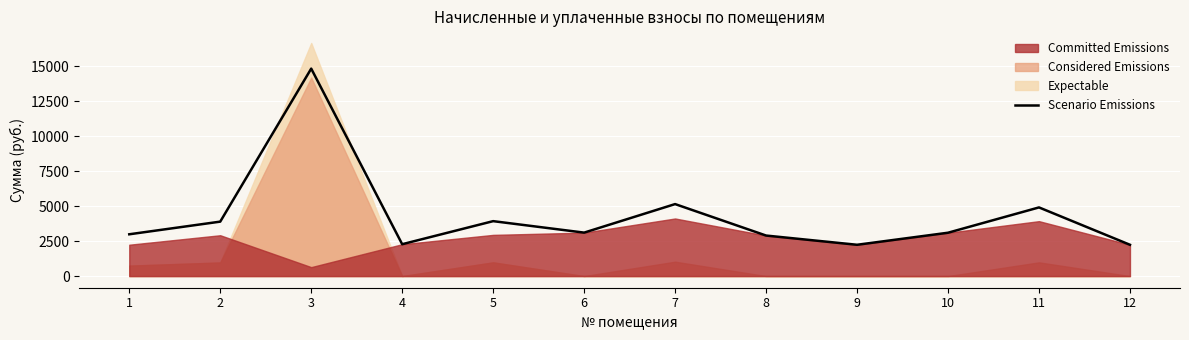

What is the difference between the maximum and second lowest values?

12589.9